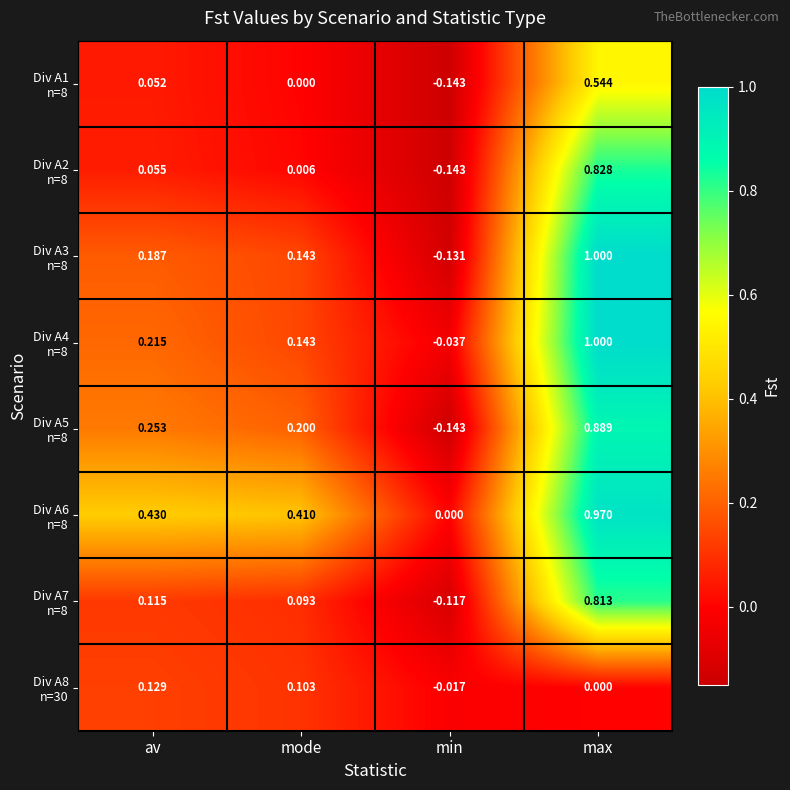

At which category is the sum across all series the highest?

max